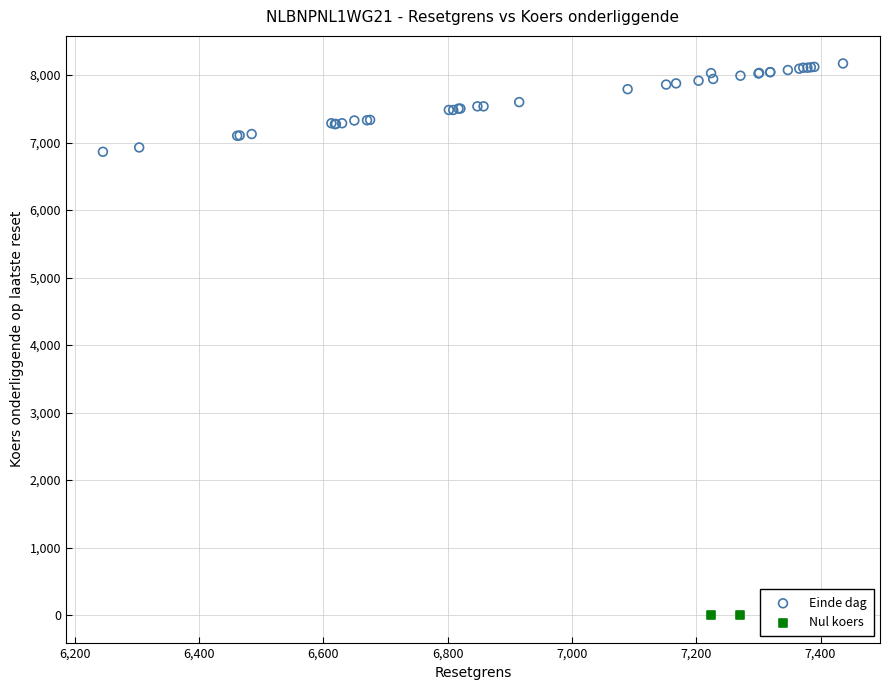

Which series contains the lowest Y value?

Nul koers